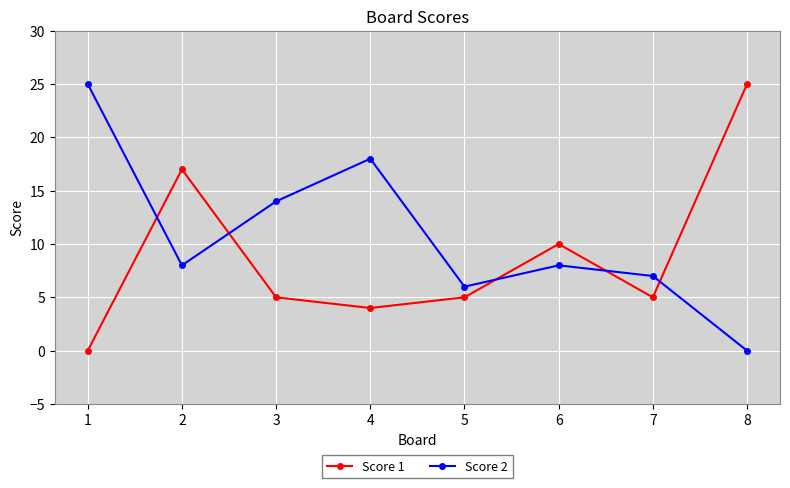

Where is the first local minimum for Score 1?

4